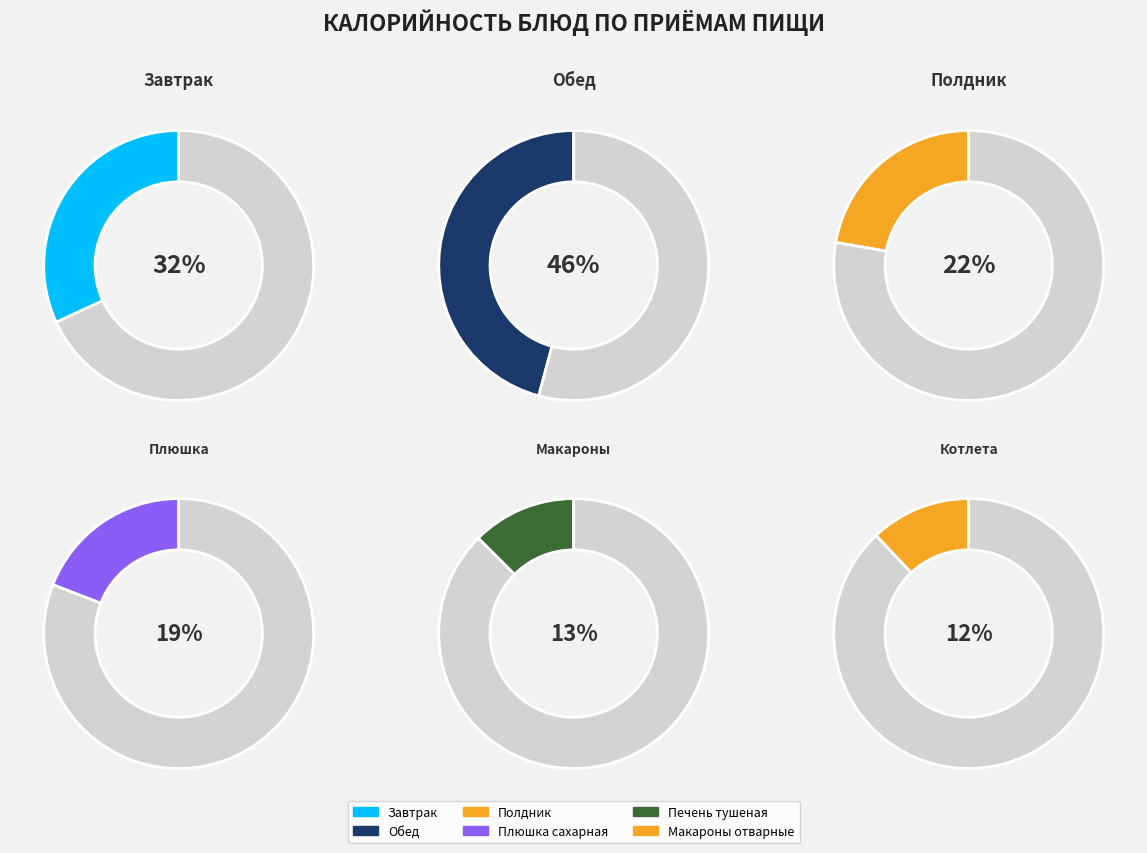

True or false: Салат из свеклы с маслом accounts for 1% of the total.

False